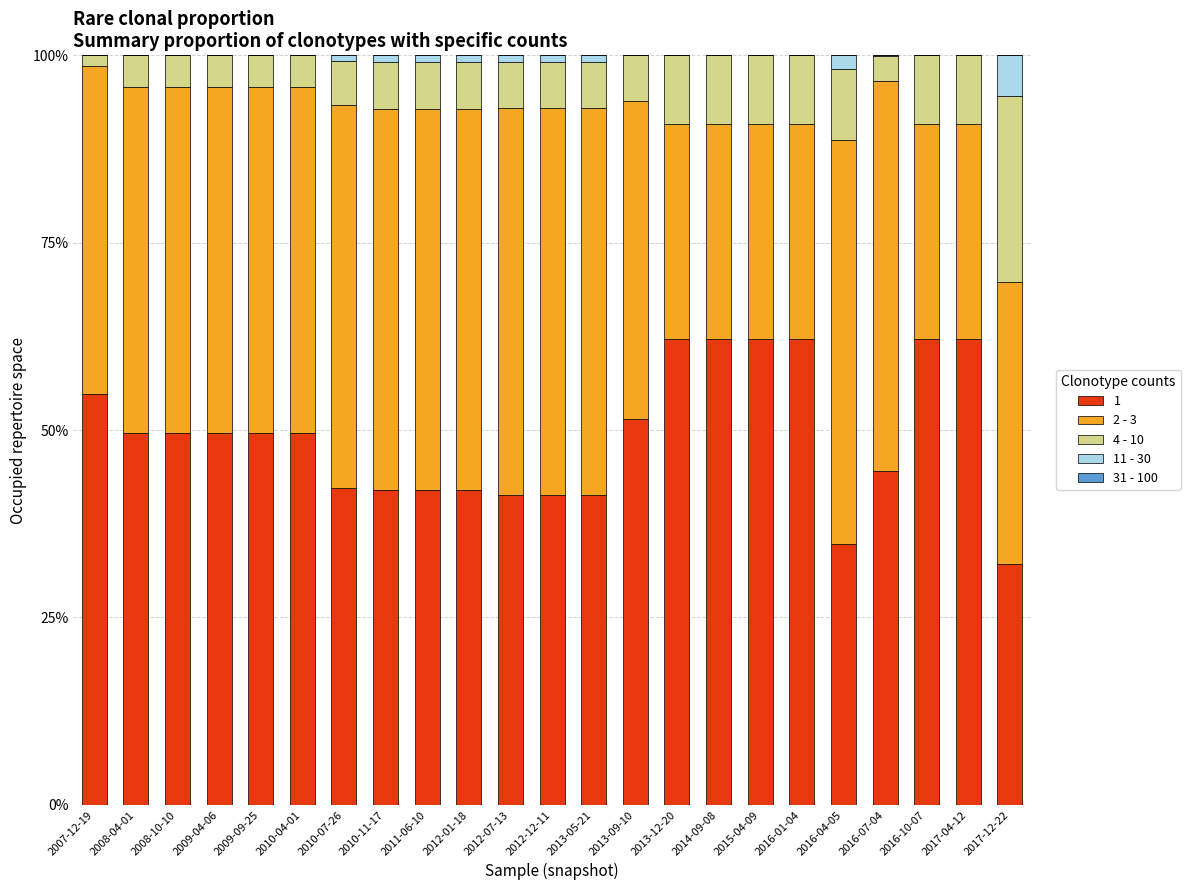

Does the chart contain stacked bars?

Yes